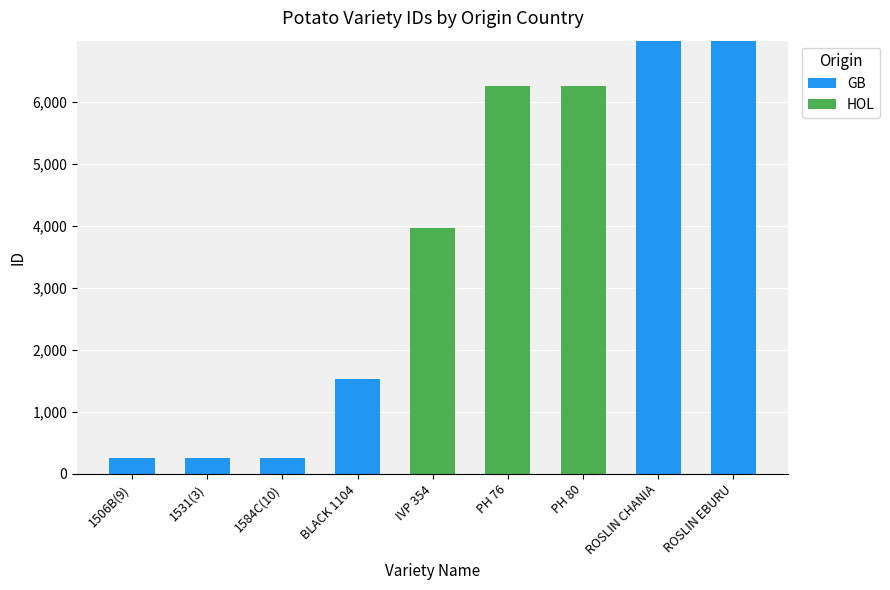

The GB series shows 1534 at BLACK 1104. True or false?

True